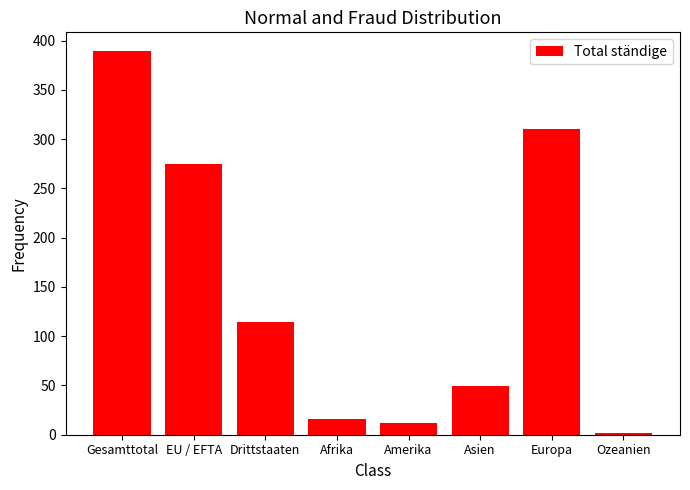

The chart shows a value of 542 at Europa. True or false?

False